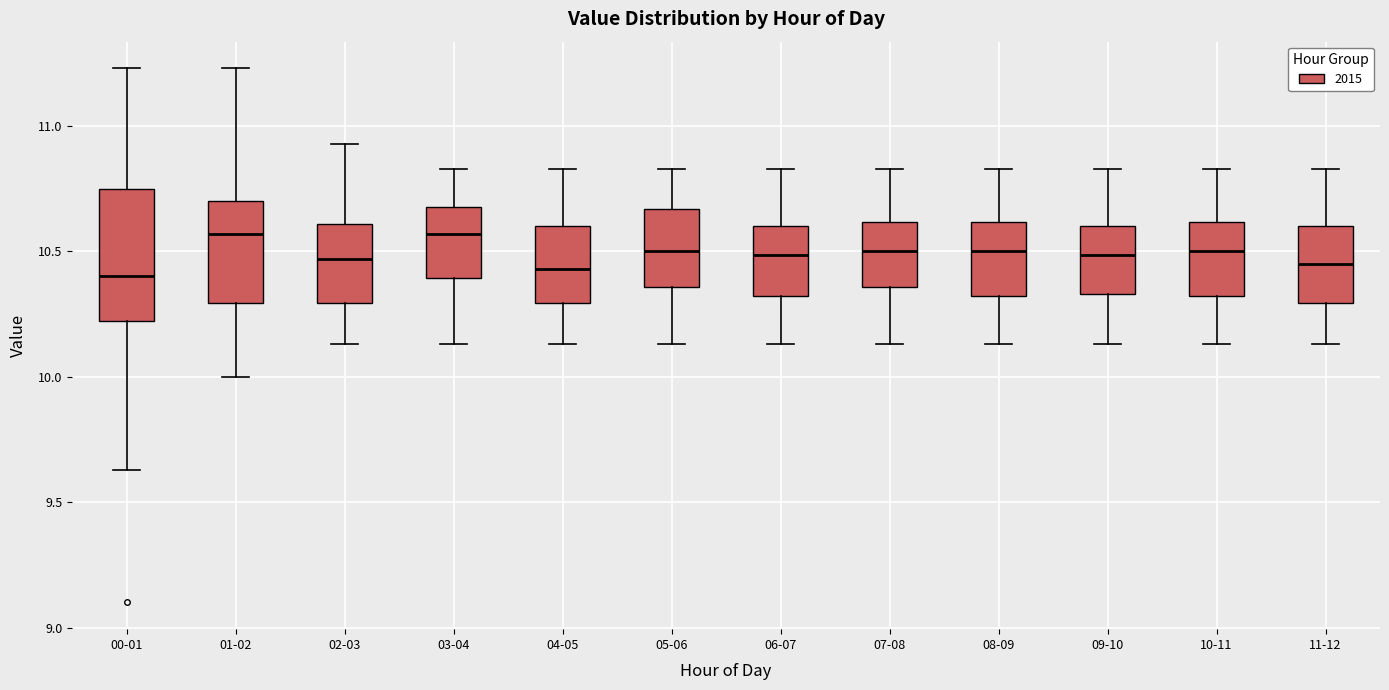

Reading left to right, read every box against the y-axis: the position of its median line, the range the box covers, and the ends of its whiskers. The values are not printed on the chart, so give them approximately, as read against the axis.

00-01: median 10.40, box 10.20 to 10.75, whiskers 9.65 to 11.25
01-02: median 10.55, box 10.30 to 10.70, whiskers 10.00 to 11.25
02-03: median 10.45, box 10.30 to 10.60, whiskers 10.15 to 10.95
03-04: median 10.55, box 10.40 to 10.70, whiskers 10.15 to 10.85
04-05: median 10.45, box 10.30 to 10.60, whiskers 10.15 to 10.85
05-06: median 10.50, box 10.35 to 10.65, whiskers 10.15 to 10.85
06-07: median 10.50, box 10.30 to 10.60, whiskers 10.15 to 10.85
07-08: median 10.50, box 10.35 to 10.60, whiskers 10.15 to 10.85
08-09: median 10.50, box 10.30 to 10.60, whiskers 10.15 to 10.85
09-10: median 10.50, box 10.35 to 10.60, whiskers 10.15 to 10.85
10-11: median 10.50, box 10.30 to 10.60, whiskers 10.15 to 10.85
11-12: median 10.45, box 10.30 to 10.60, whiskers 10.15 to 10.85